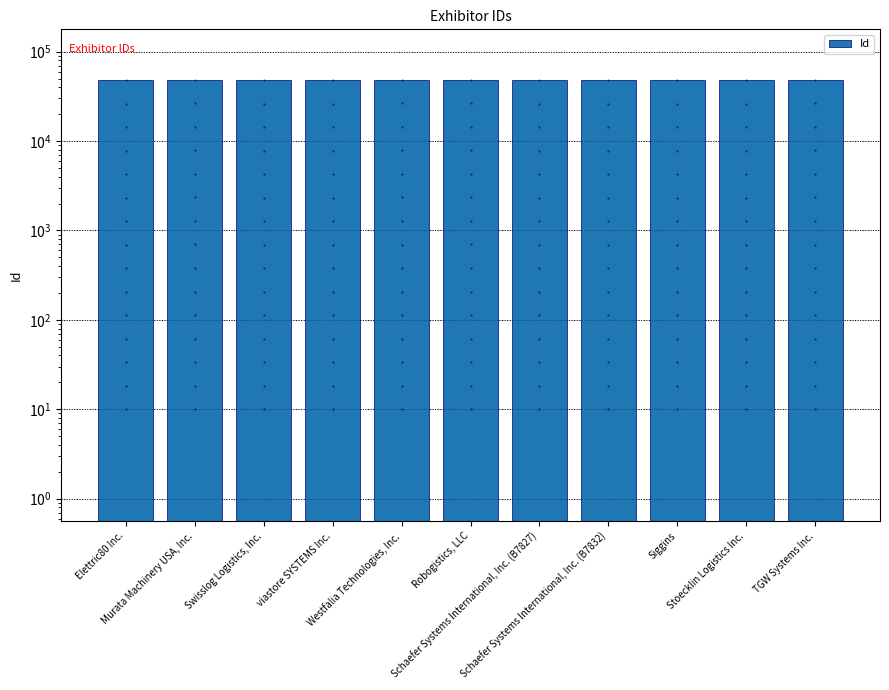

Between Robogistics, LLC and Siggins, which is larger?

Robogistics, LLC